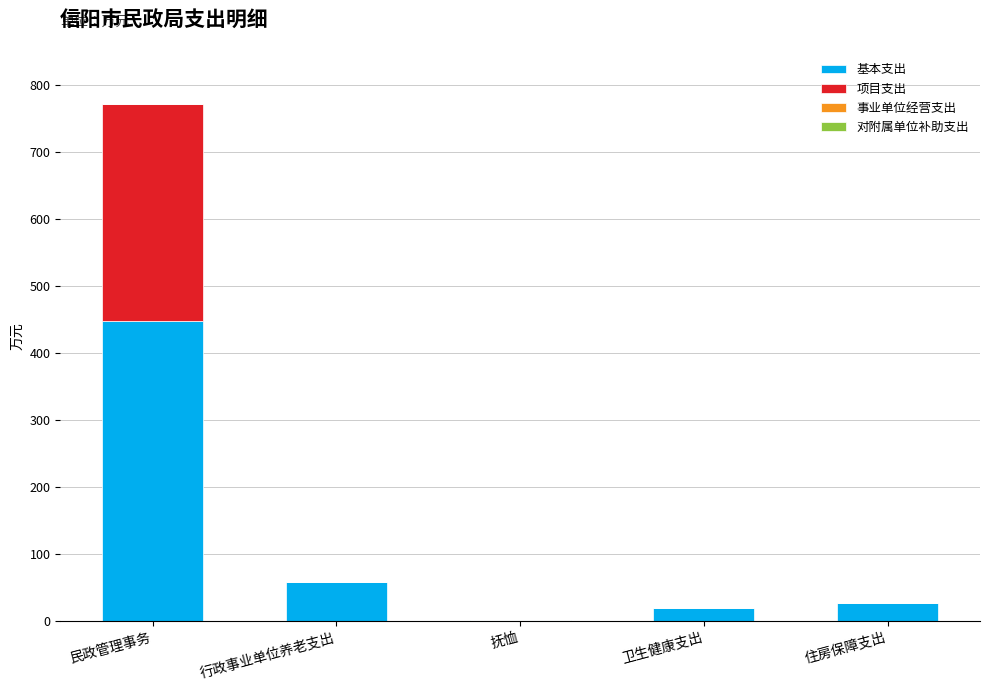

The 基本支出 series shows 58.5 at 行政事业单位养老支出. True or false?

True